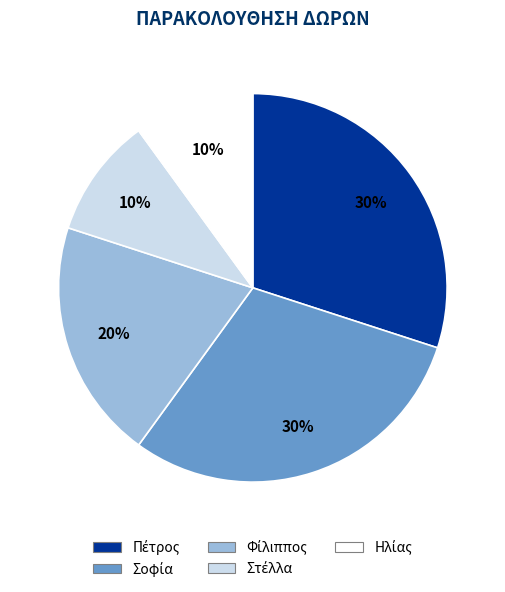

To the nearest percent, what is the difference between the largest and smallest slice percentages?

20%